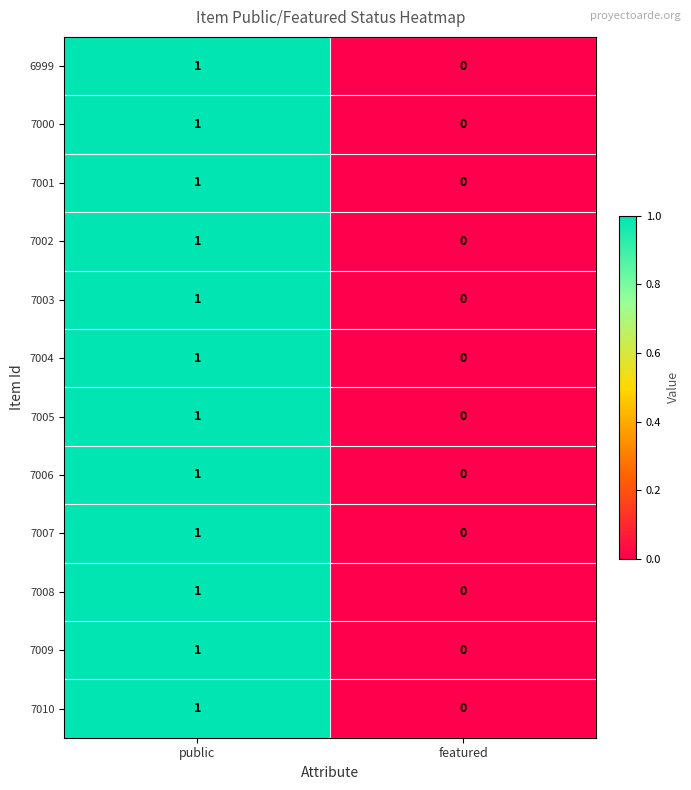

Reading left to right, list all the values displayed in this chart.

6999: public=1	featured=0
7000: public=1	featured=0
7001: public=1	featured=0
7002: public=1	featured=0
7003: public=1	featured=0
7004: public=1	featured=0
7005: public=1	featured=0
7006: public=1	featured=0
7007: public=1	featured=0
7008: public=1	featured=0
7009: public=1	featured=0
7010: public=1	featured=0